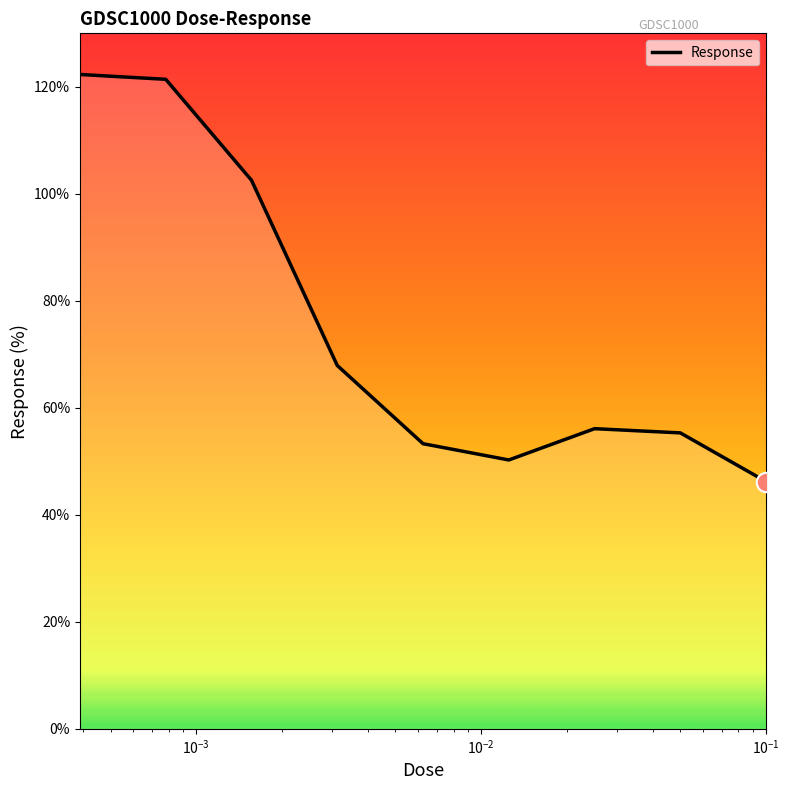

What is the smallest value displayed?

46.2